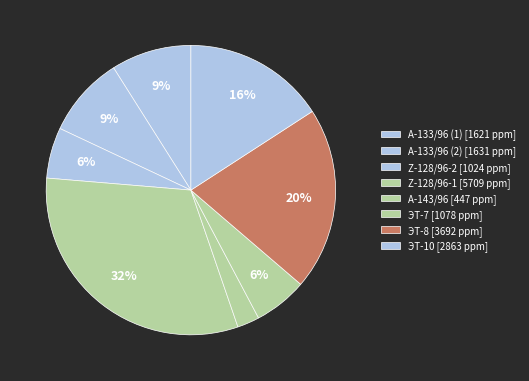

Count the number of slices in the pie.

8